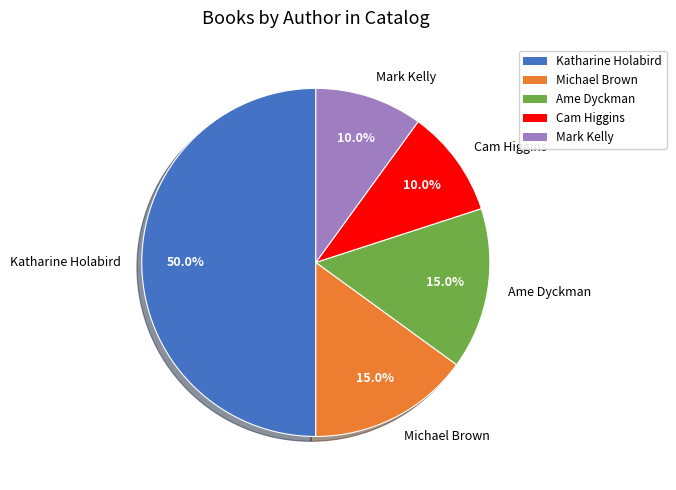

To the nearest percent, what is the average slice percentage?

20%